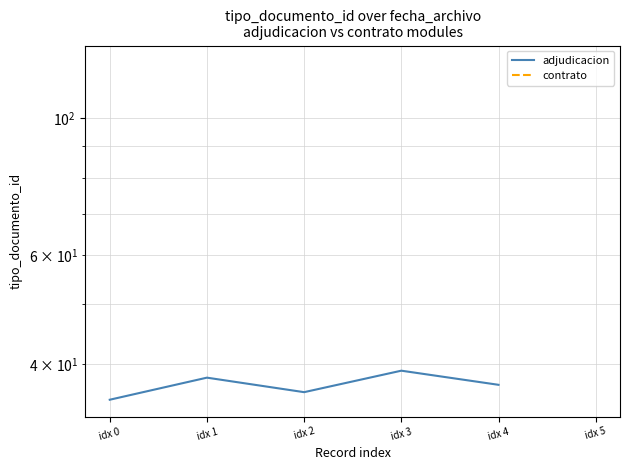

Between idx 1 and idx 2, which is larger?

idx 1